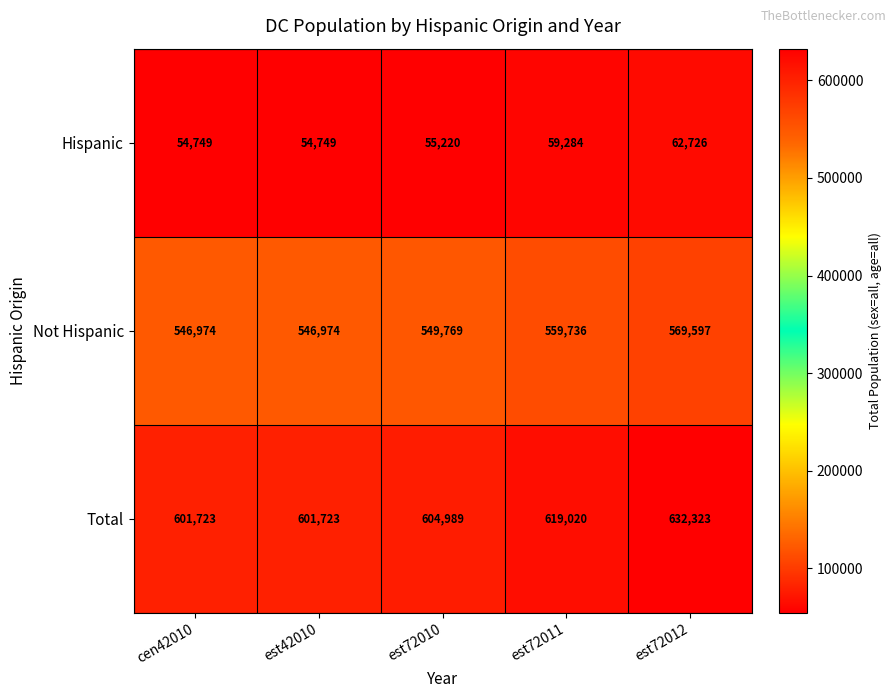

Rank the series at est42010 from highest to lowest value.

Total, Not Hispanic, Hispanic